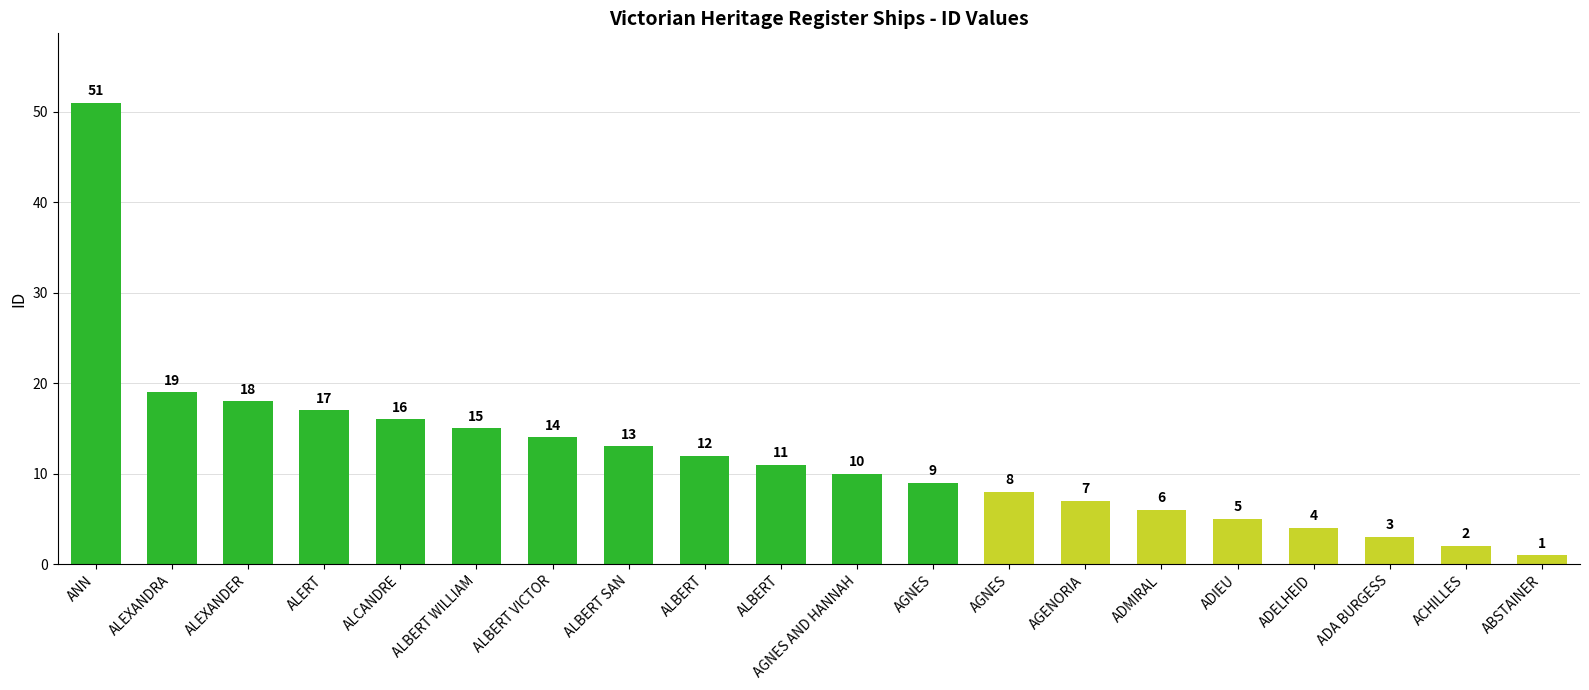

How many bars are there in total?

20